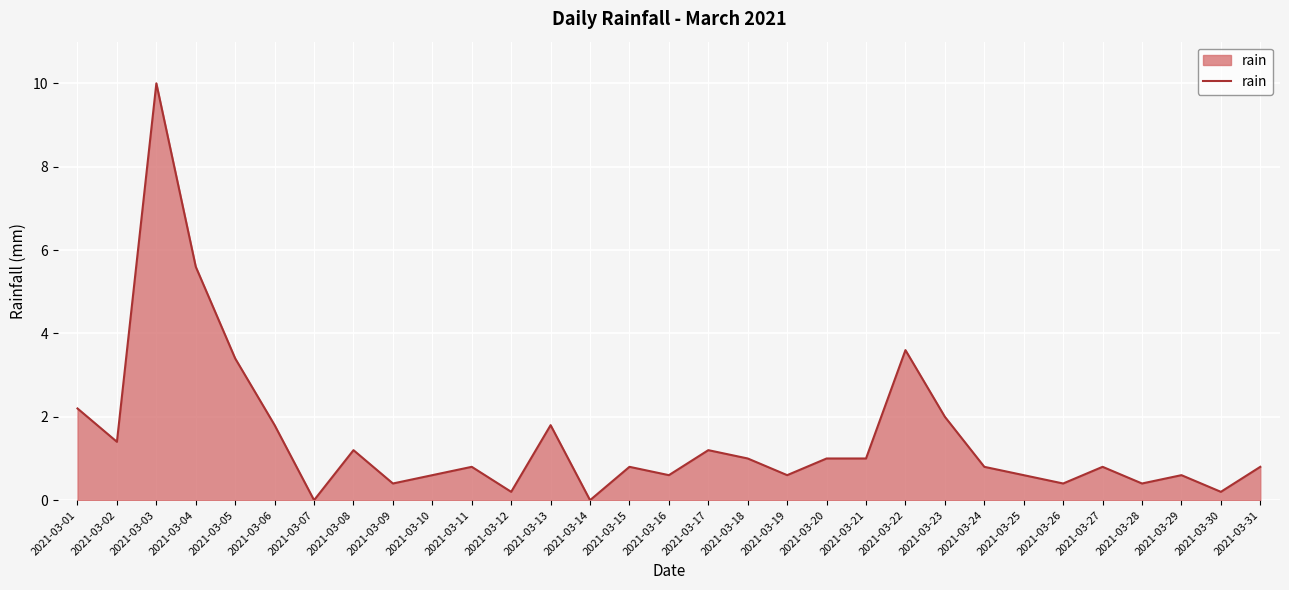

True or false: the data shows 0.4 at 2021-03-28.

True